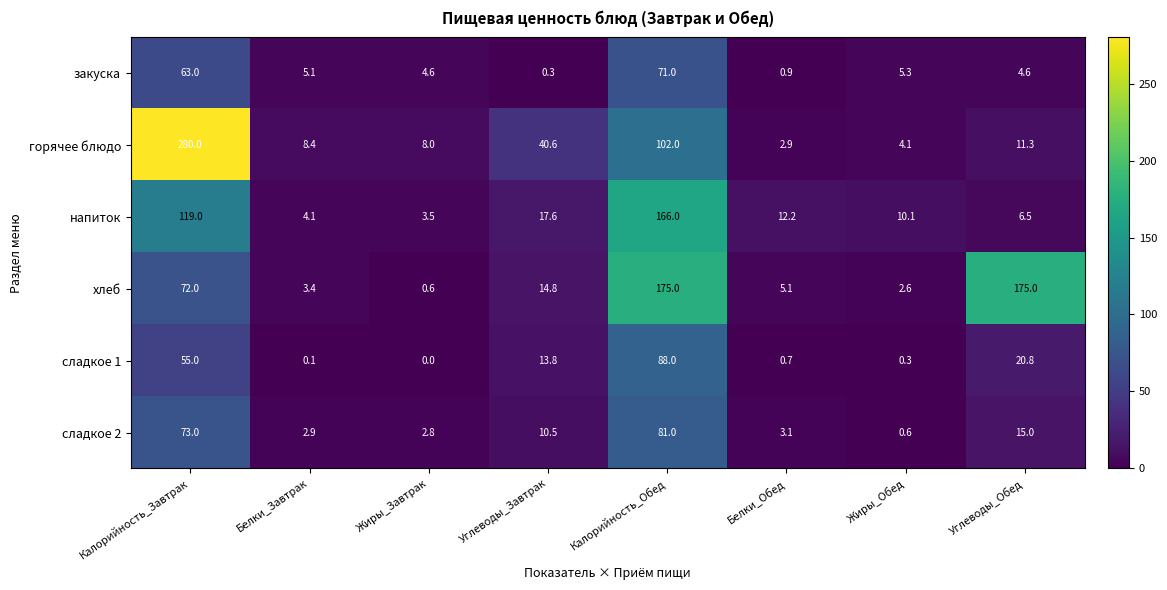

What is the total value across all series at Углеводы_Обед?

233.2